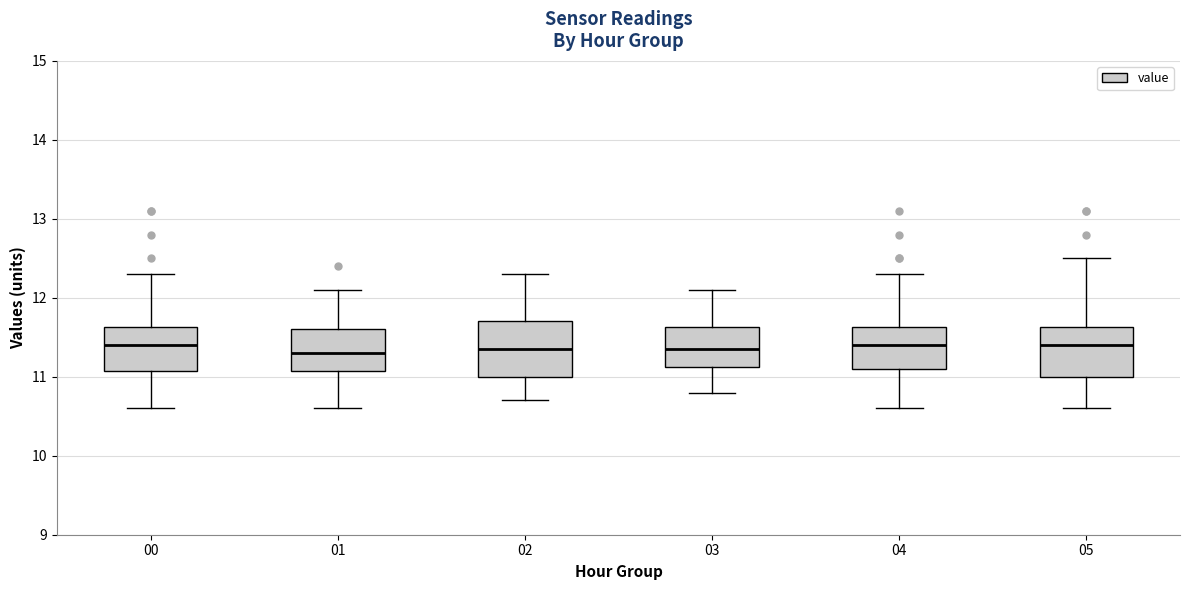

Where does the lower whisker of the box at x = 05 end on the y-axis? The values are not printed on the chart, so give them approximately, as read against the axis.

10.6